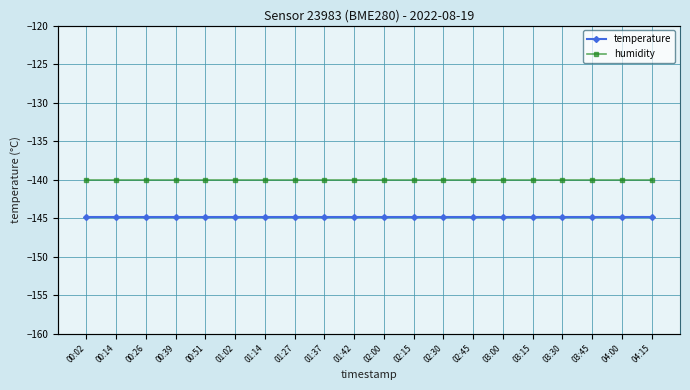

Does the chart display data point markers on the line(s)?

Yes